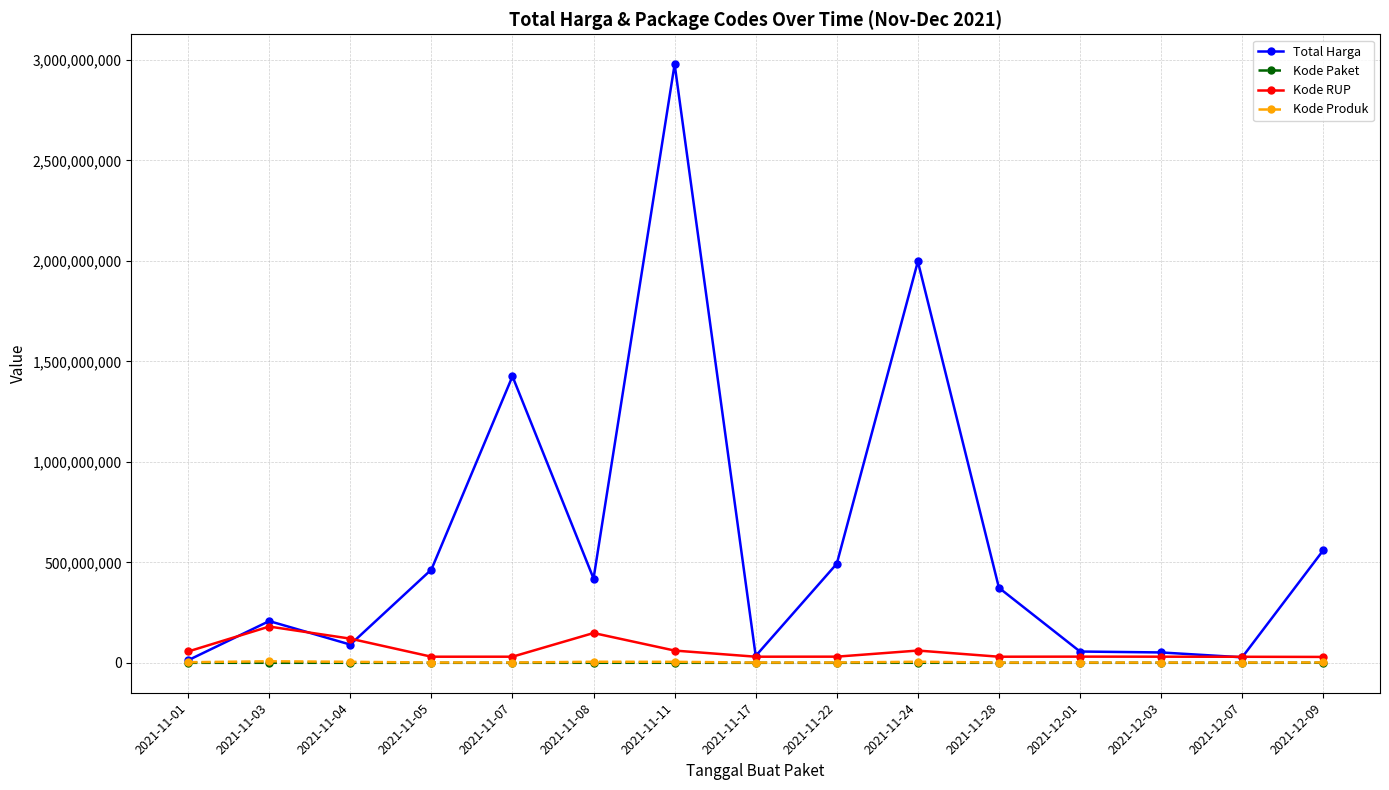

How many categories are shown in the chart?

15